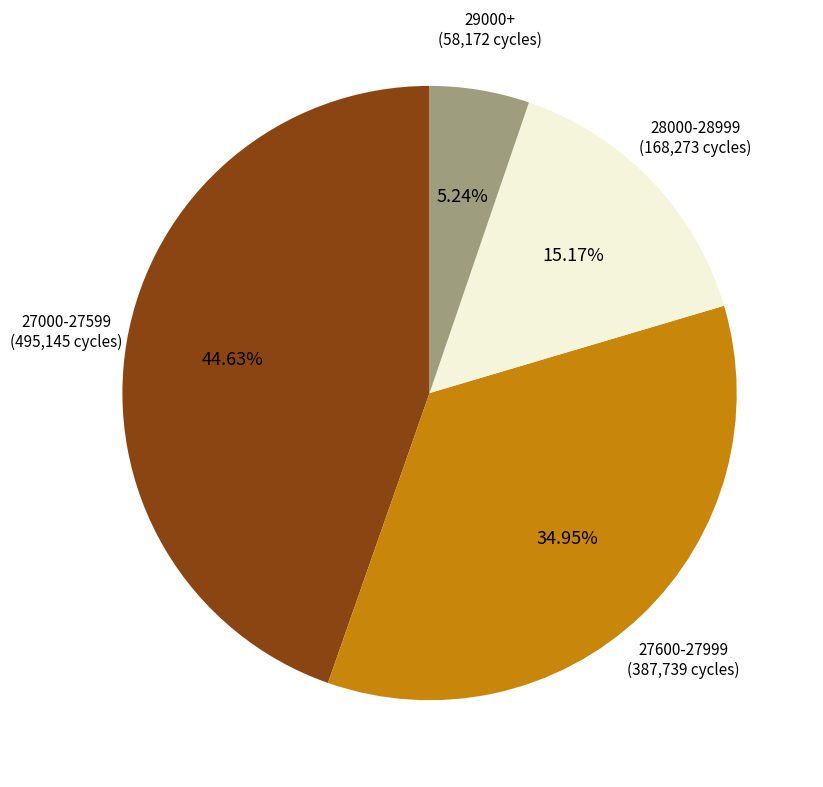

Is there a majority slice in this chart?

No